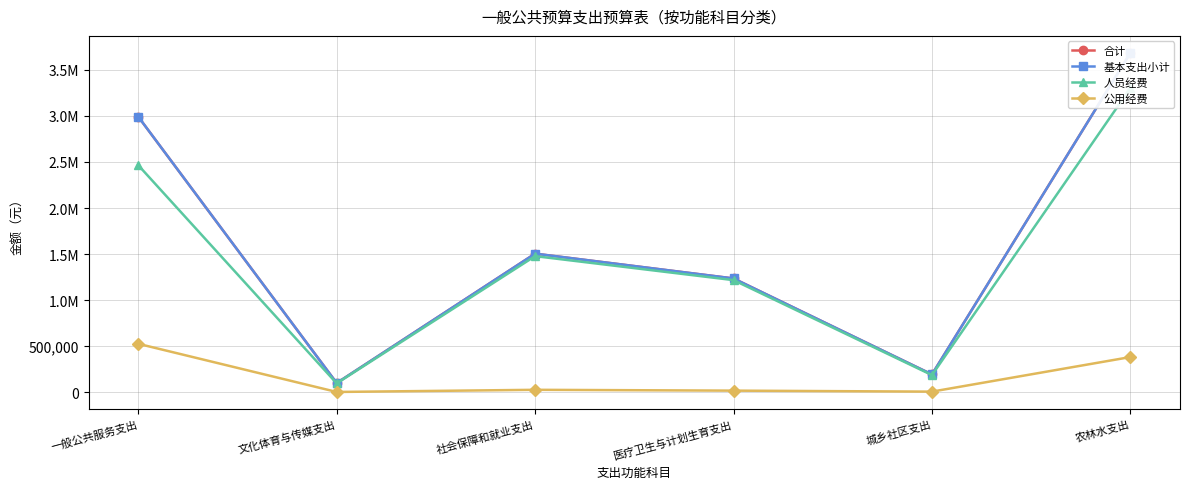

Between 文化体育与传媒支出 and 医疗卫生与计划生育支出, which series saw the biggest shift?

合计